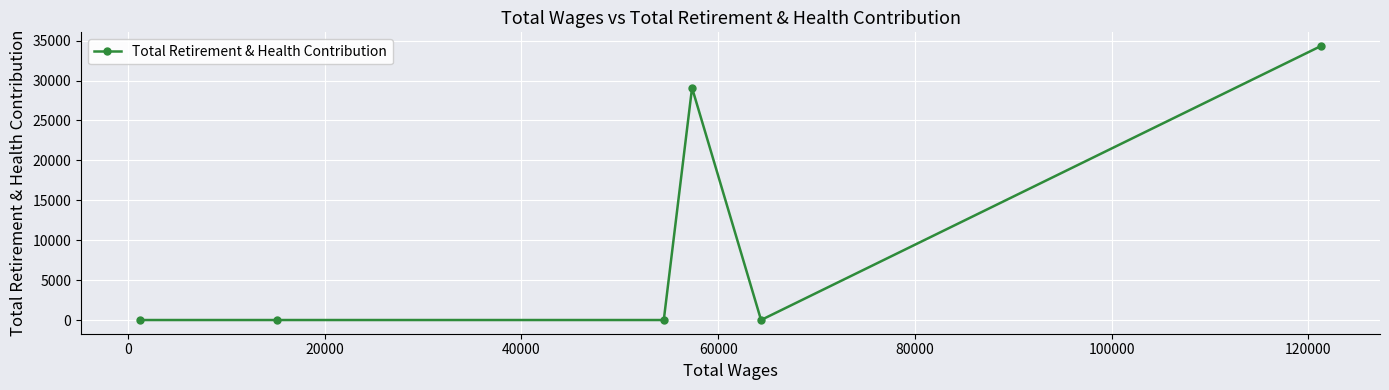

Is this an area chart (filled region under the line)?

No